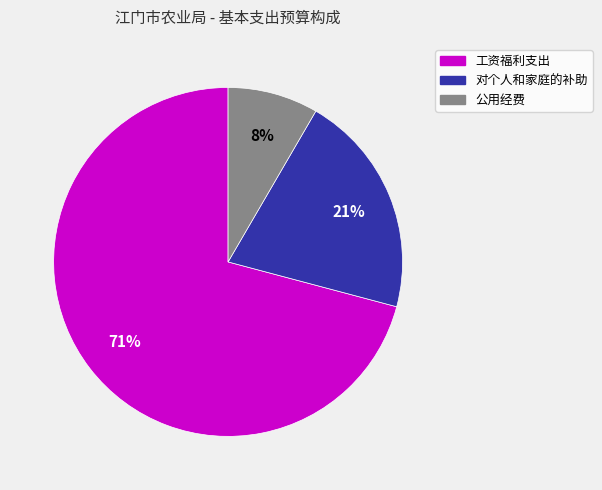

Rank the categories by value from lowest to highest.

公用经费, 对个人和家庭的补助, 工资福利支出